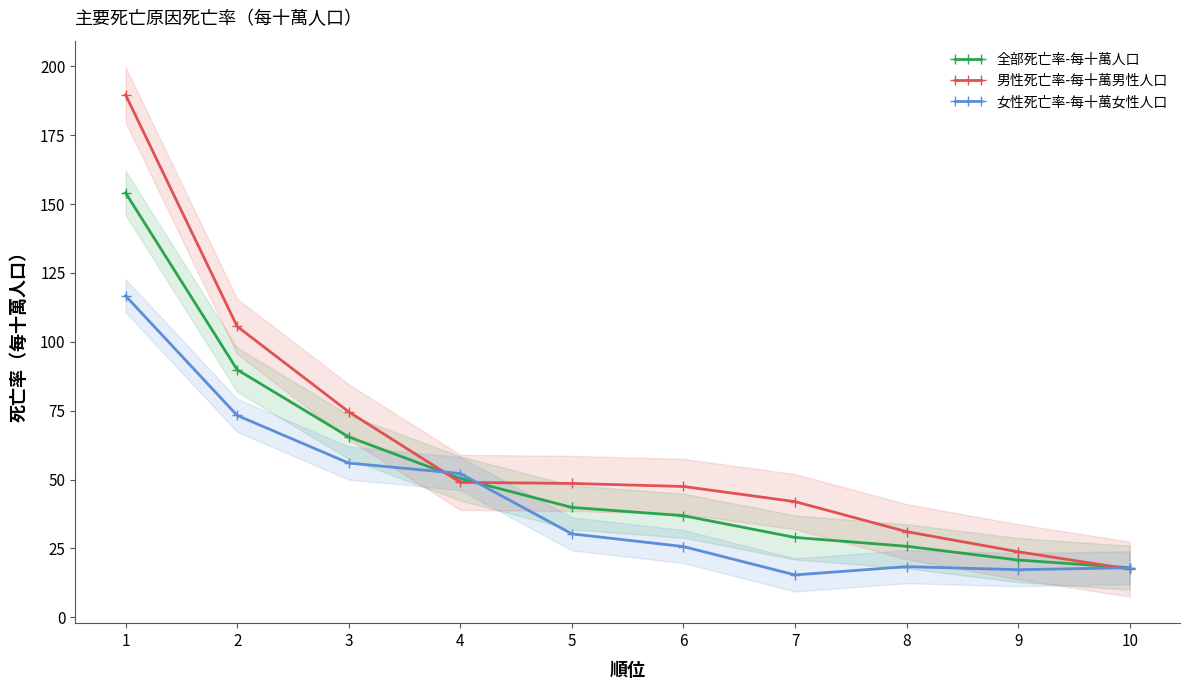

At how many categories does at least one series exceed 97?

2